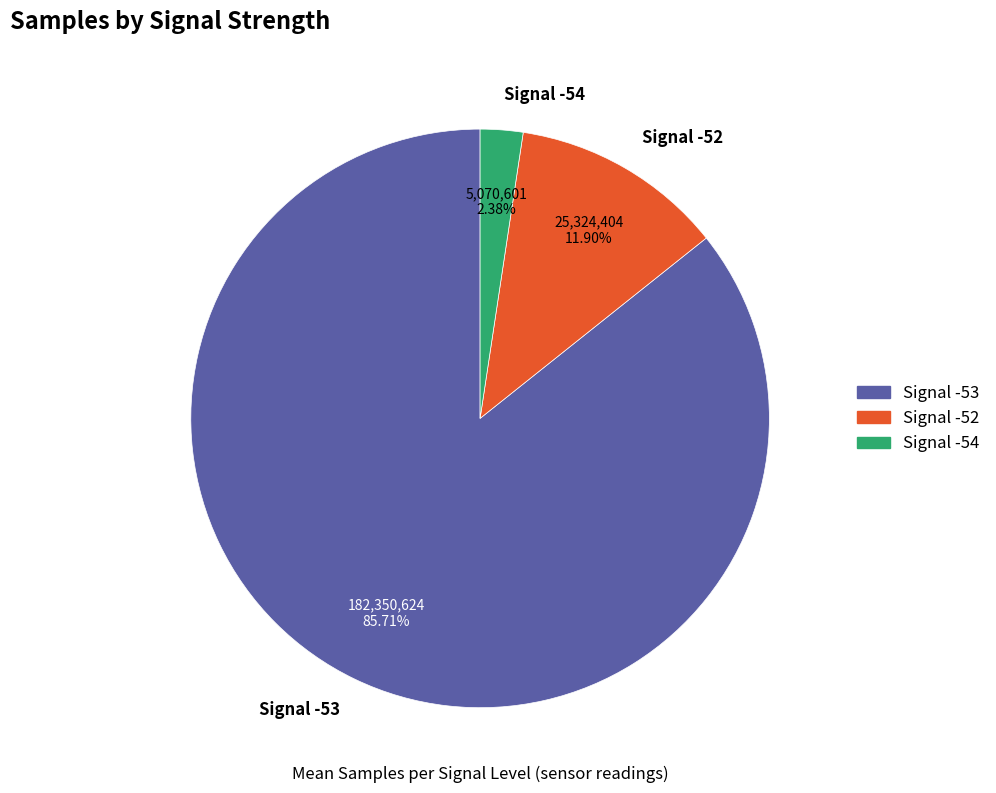

To the nearest percent, what portion does Signal -54 represent?

2%